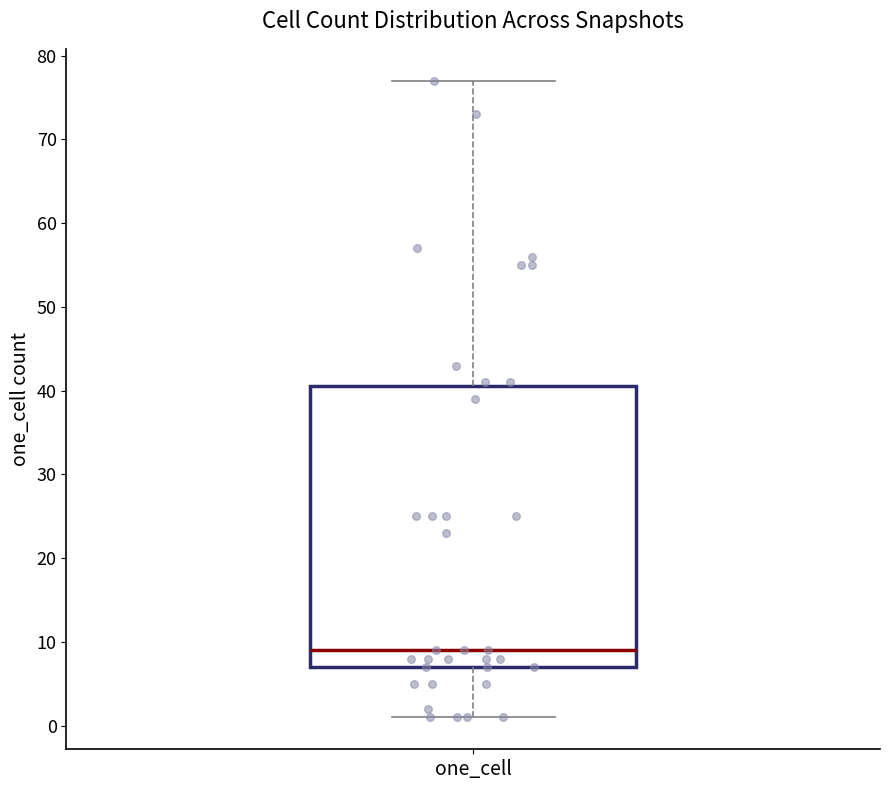

Read this box plot against the y-axis: the position of the median line, the range covered by the box, and the ends of both whiskers. The values are not printed on the chart, so give them approximately, as read against the axis.

median 9, box 7 to 41, whiskers 1 to 77